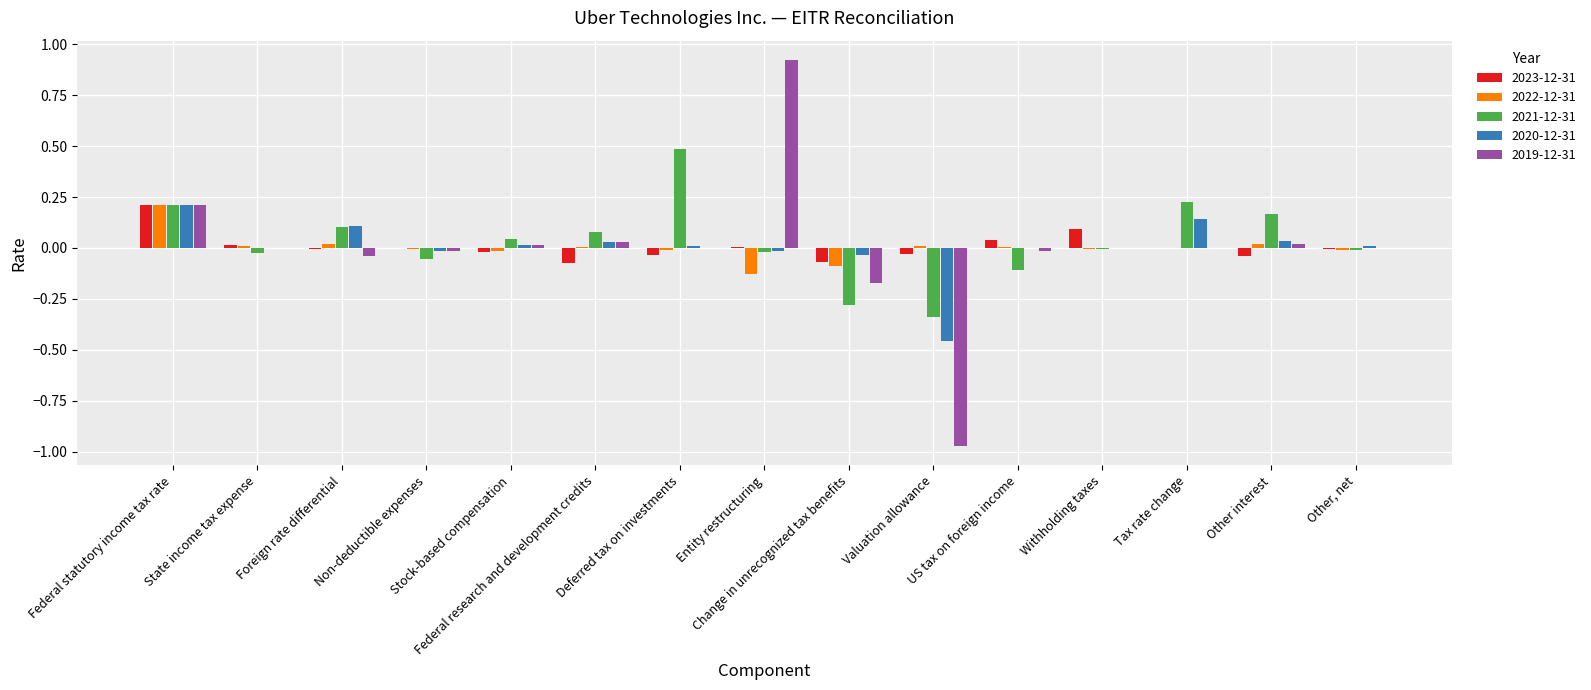

Which series has the widest spread of values?

2019-12-31